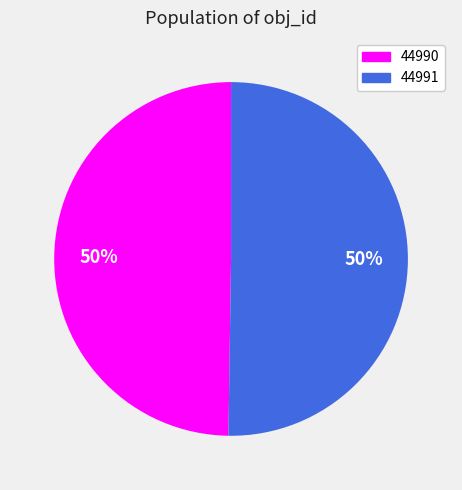

What is the ratio of the value at 44990 to the value at 44991?

1.0